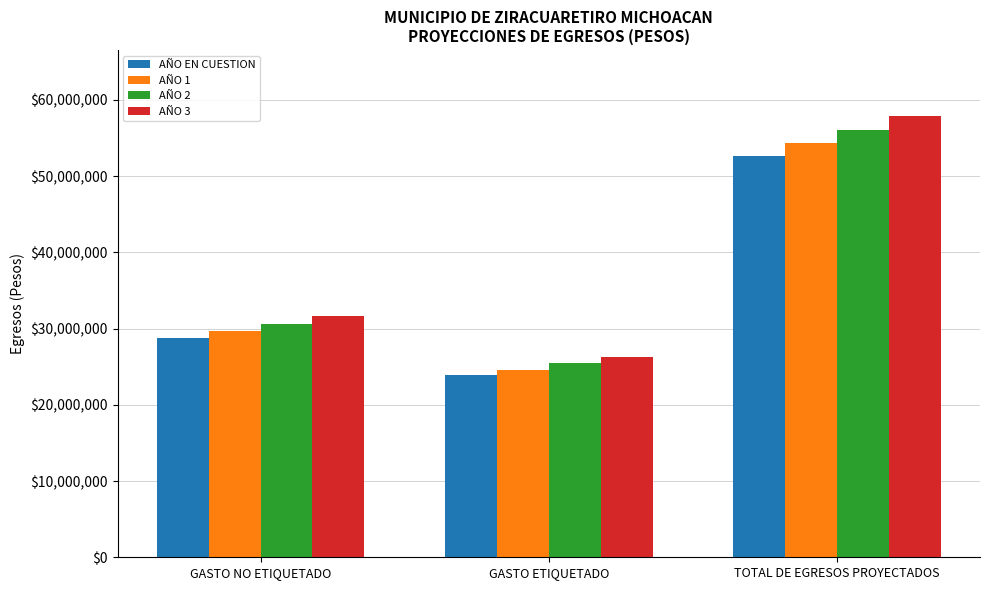

The AÑO 3 series shows 19057153.7 at TOTAL DE EGRESOS PROYECTADOS. True or false?

False